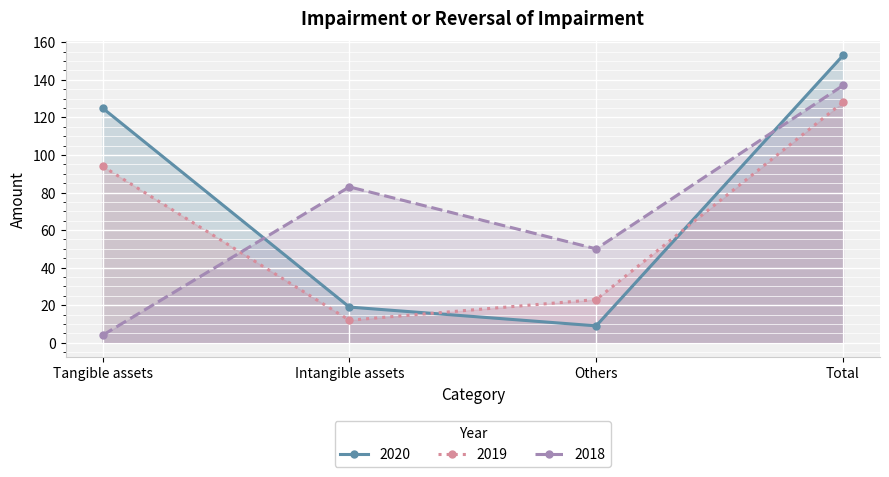

Reading right to left, what are all the values shown in this chart?

2020: Total=153	Others=9	Intangible assets=19	Tangible assets=125
2019: Total=128	Others=23	Intangible assets=12	Tangible assets=94
2018: Total=137	Others=50	Intangible assets=83	Tangible assets=4